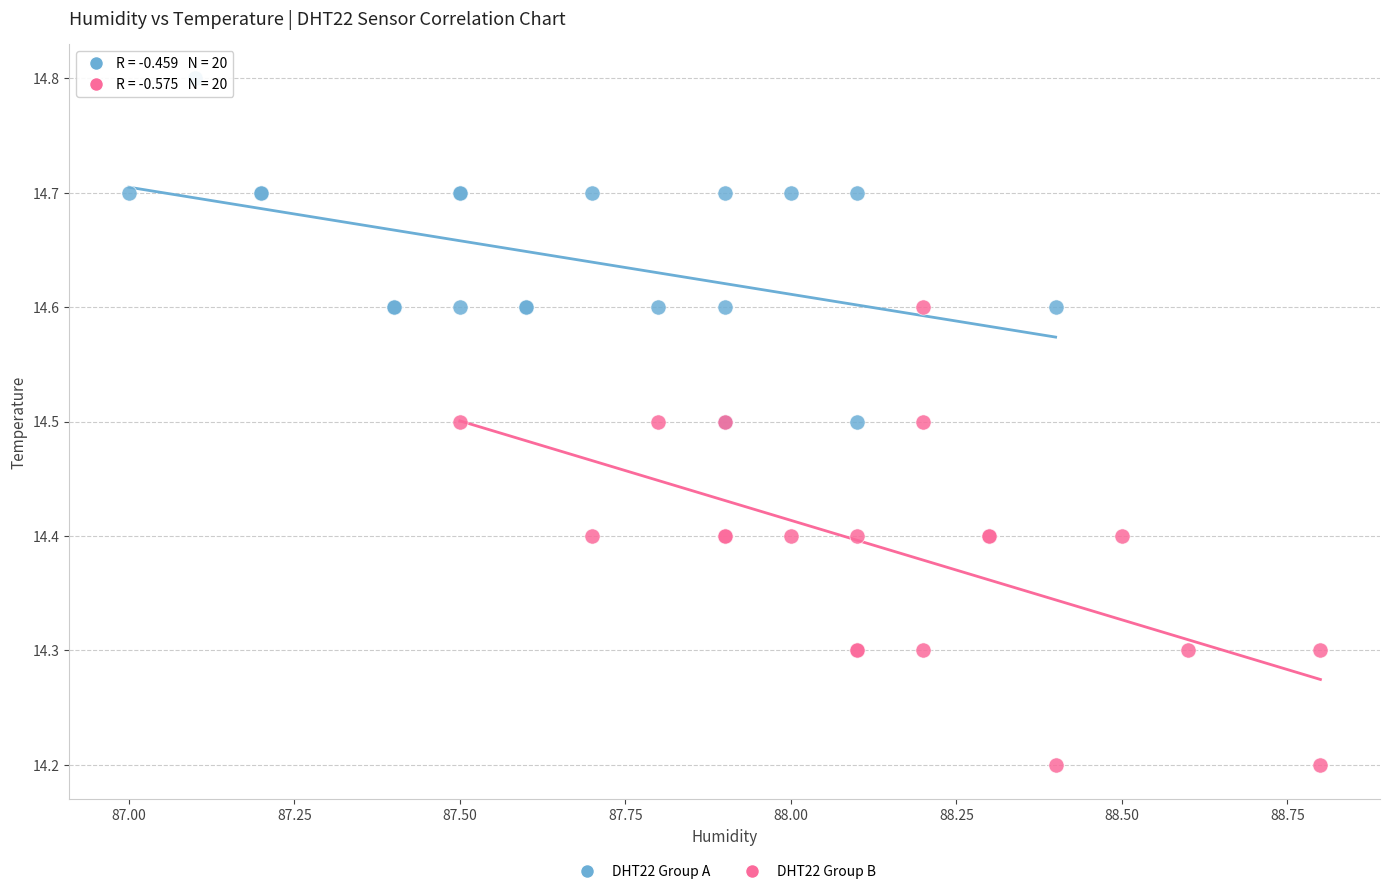

Which series reaches the maximum Y coordinate?

DHT22 Group A